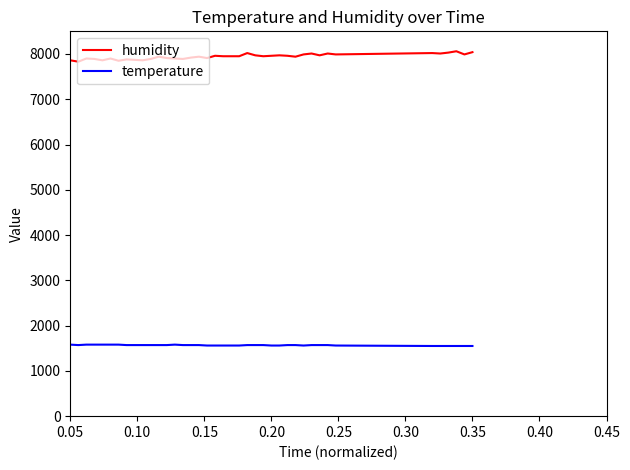

True or false: humidity and temperature intersect in this chart.

False